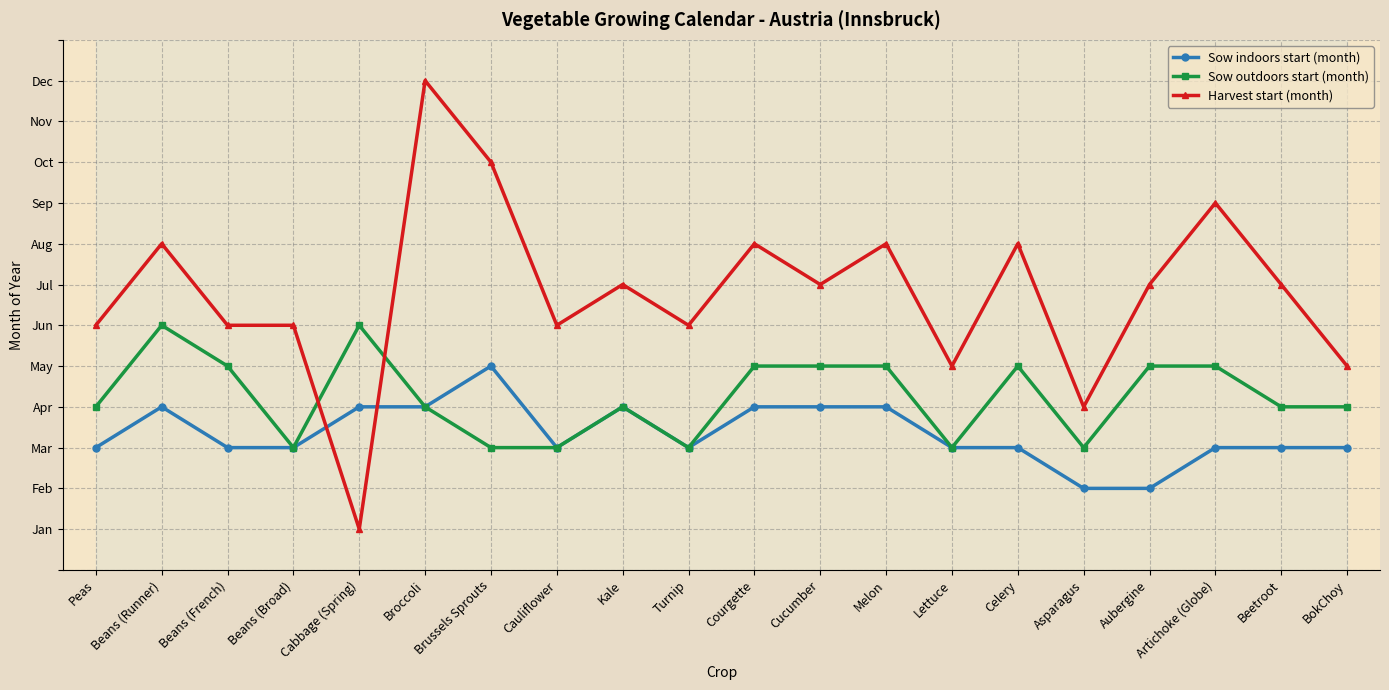

Is the value of Sow outdoors start (month) at Celery greater than the value of Harvest start (month) at Beetroot?

No